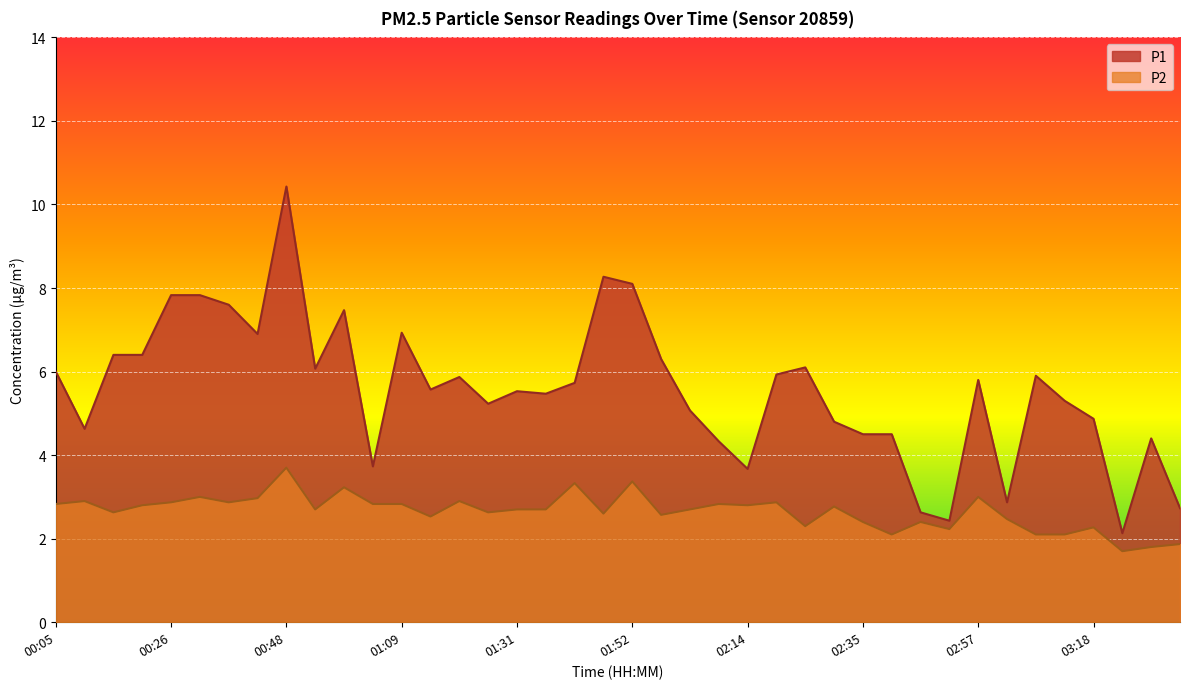

At which category is the sum across all series the highest?

00:48